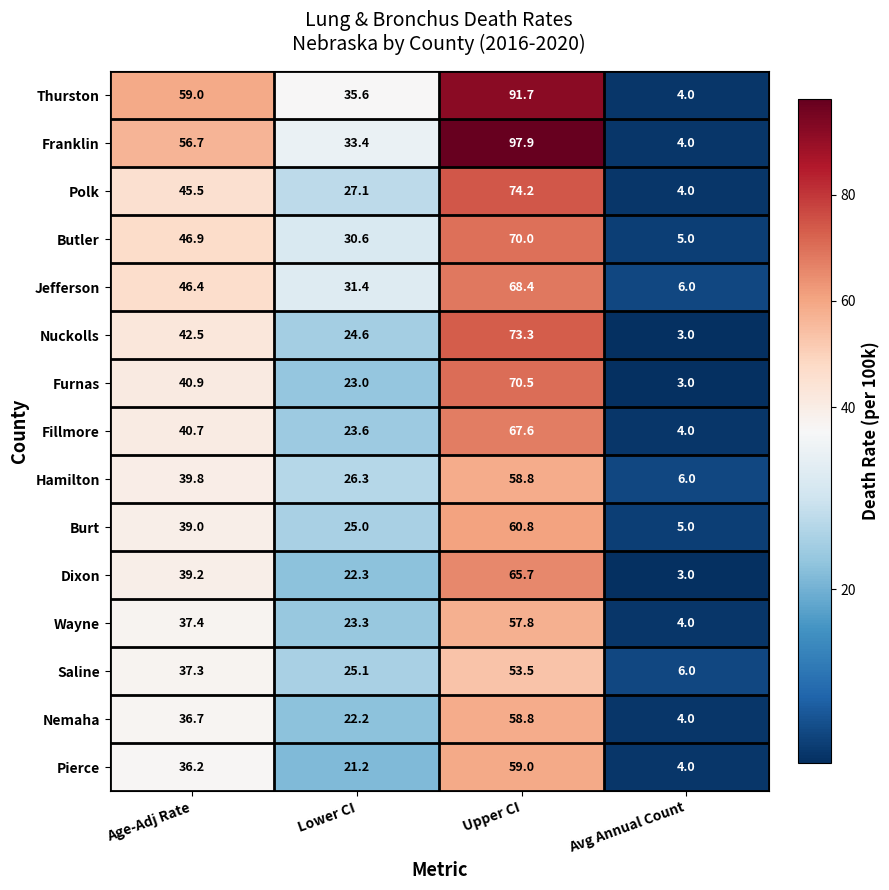

The value of Franklin at Lower CI is 33.4. True or false?

True